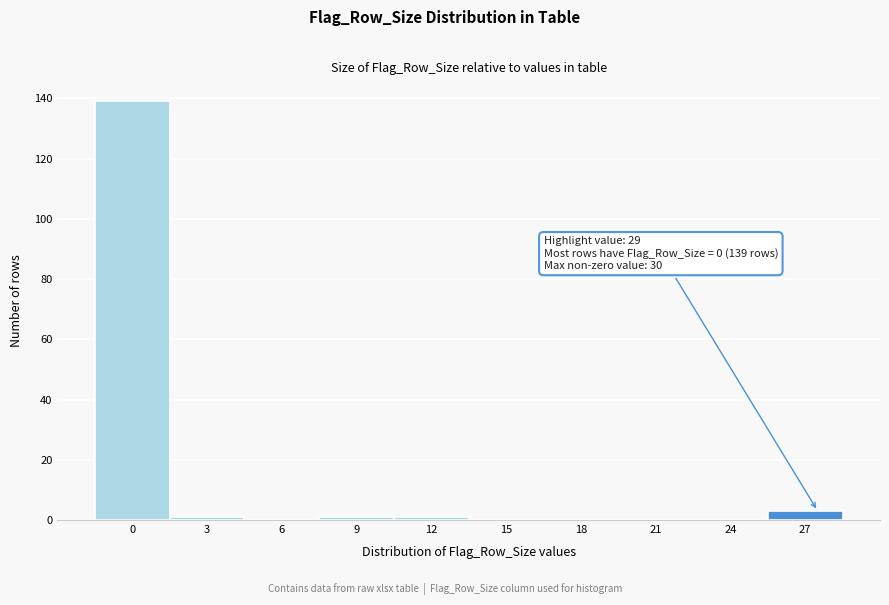

Reading right to left, extract all data points from this chart.

27=3	24=0	21=0	18=0	15=0	12=1	9=1	6=0	3=1	0=139